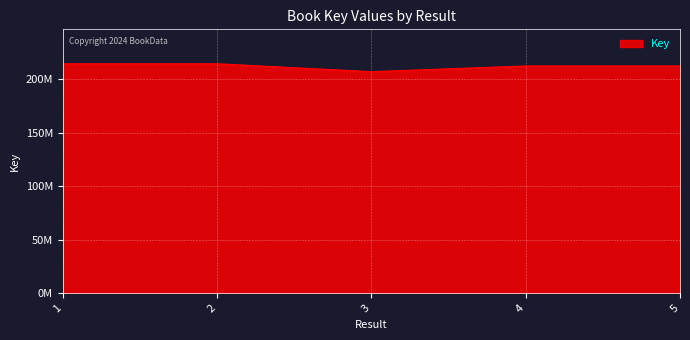

At which label is the value closest to 210991276?

5